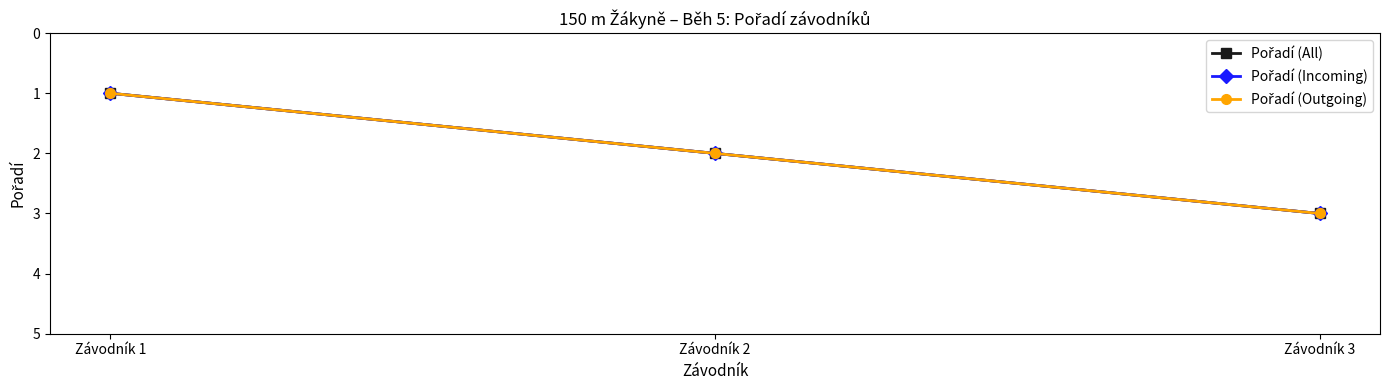

Reading left to right, transcribe all the data shown in this chart.

Pořadí (All): Závodník 1=1	Závodník 2=2	Závodník 3=3
Pořadí (Incoming): Závodník 1=1	Závodník 2=2	Závodník 3=3
Pořadí (Outgoing): Závodník 1=1	Závodník 2=2	Závodník 3=3